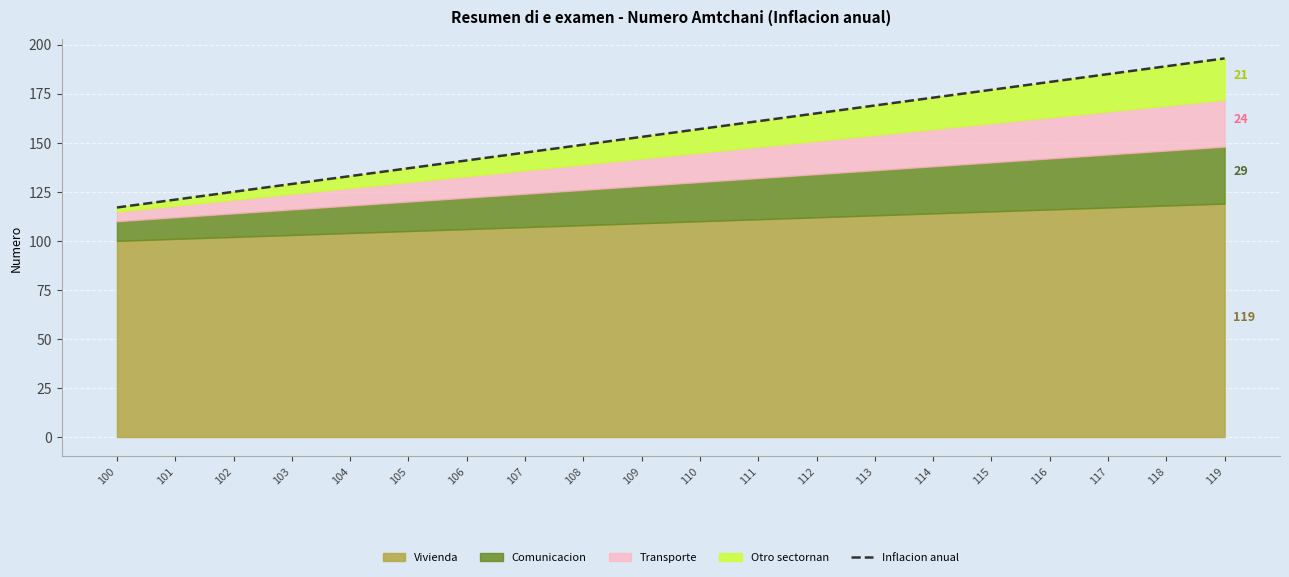

What is the value of the 20th point from the left?

193